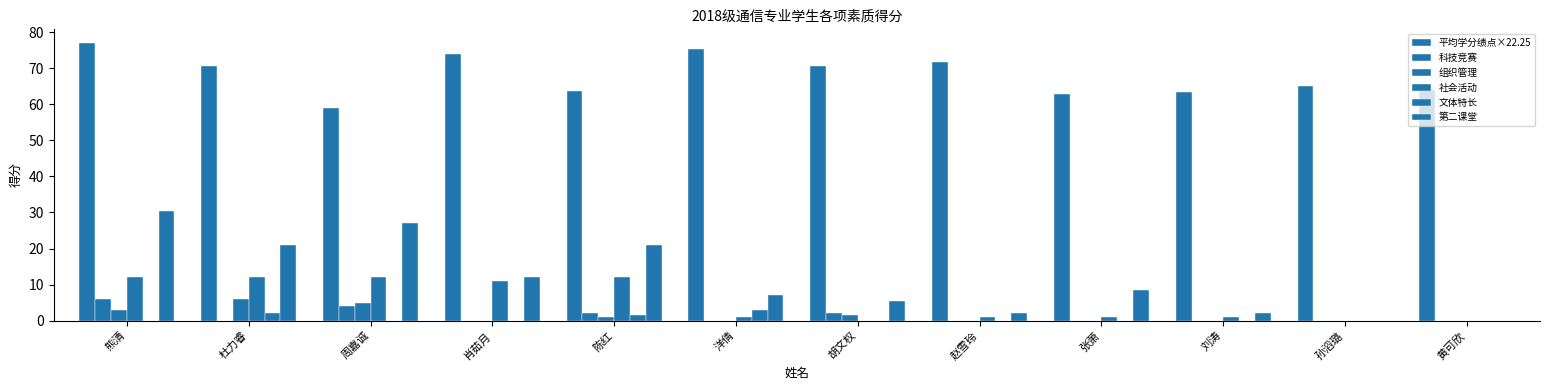

Reading left to right, list all the values displayed in this chart.

平均学分绩点×22.25: 77.0	70.8	59.0	73.9	63.6	75.4	70.5	71.9	63.0	63.4	65.2	64.1
科技竞赛: 6.0	0.0	4.0	0.0	2.0	0.0	2.0	0.0	0.0	0.0	0.0	0.0
组织管理: 3.0	6.0	5.0	0.0	1.0	0.0	1.5	0.0	0.0	0.0	0.0	0.0
社会活动: 12.0	12.0	12.0	11.0	12.0	1.0	0.0	1.0	1.0	1.0	0.0	0.0
文体特长: 0.0	2.0	0.0	0.0	1.5	3.0	0.0	0.0	0.0	0.0	0.0	0.0
第二课堂: 30.5	21.0	27.0	12.0	21.0	7.0	5.5	2.0	8.5	2.0	0.0	0.0